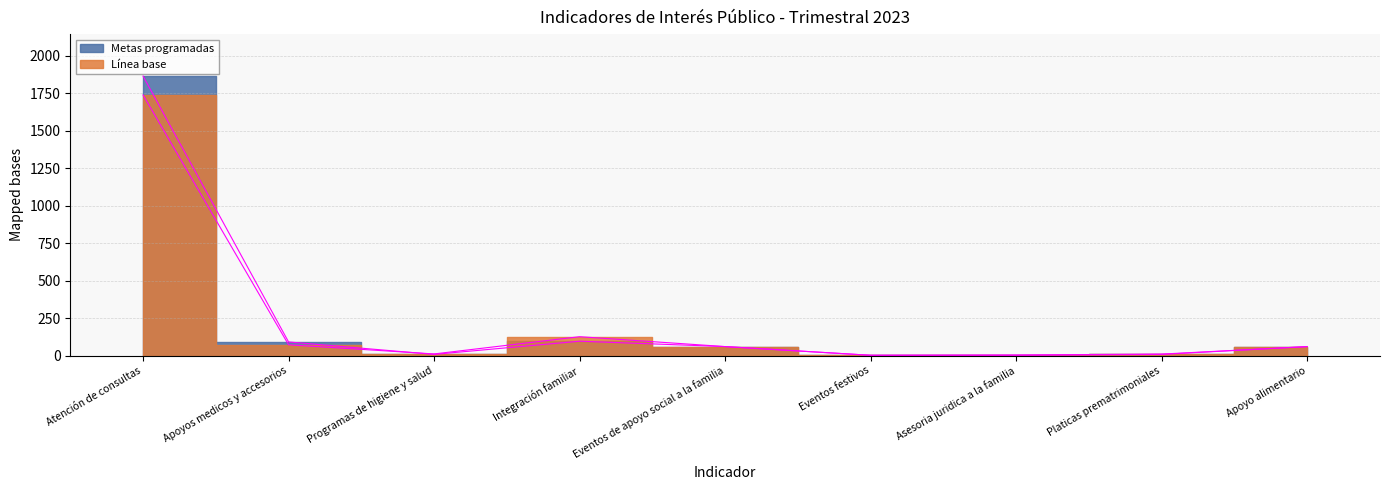

Reading left to right, list all the values displayed in this chart.

Metas programadas: 1864	91	8	96	60	2	2	8	60
Línea base: 1738	72	11	126	60	2	4	10	60